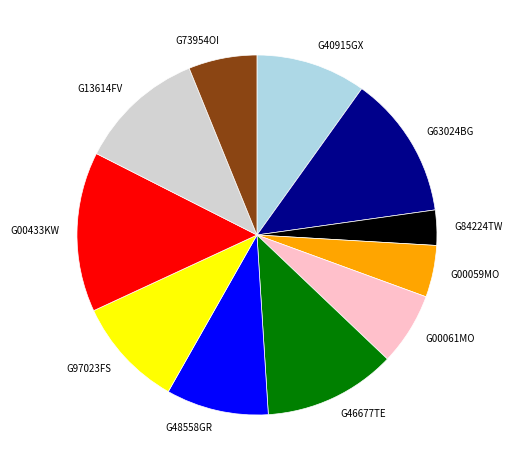

Is G13614FV the majority of the pie?

No